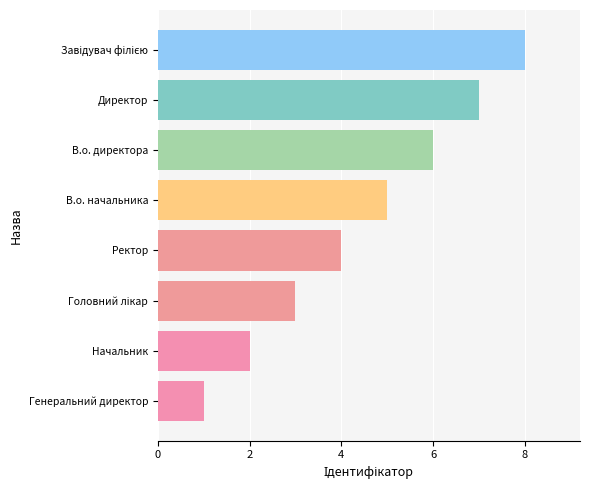

What is the sum of the values at В.о. начальника and Начальник?

7